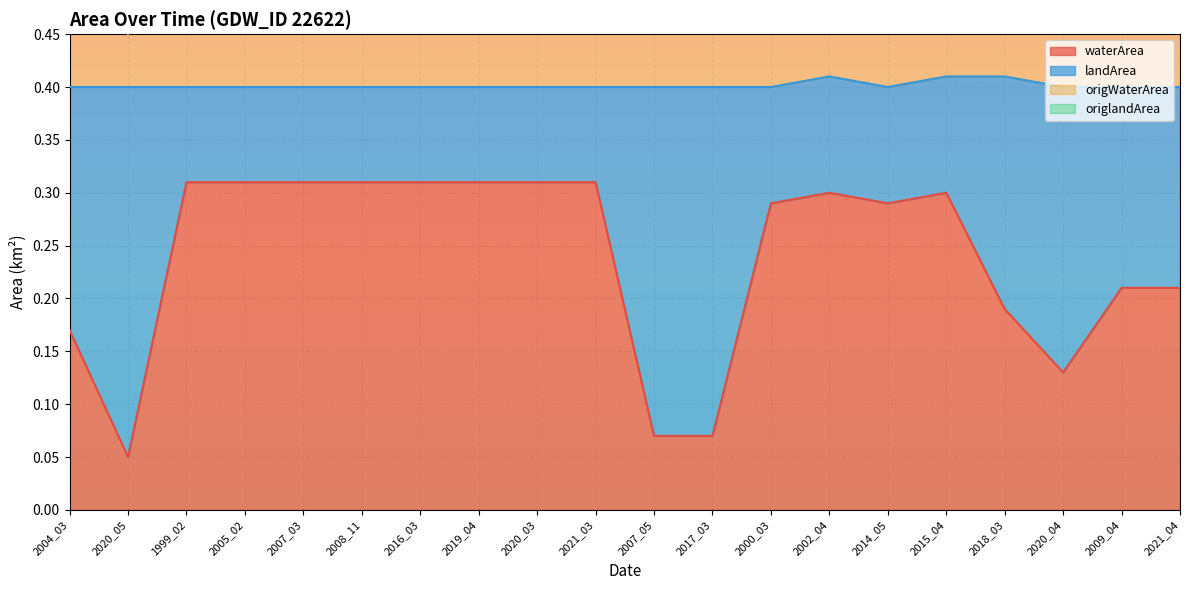

What is the maximum value shown in the chart?

0.7